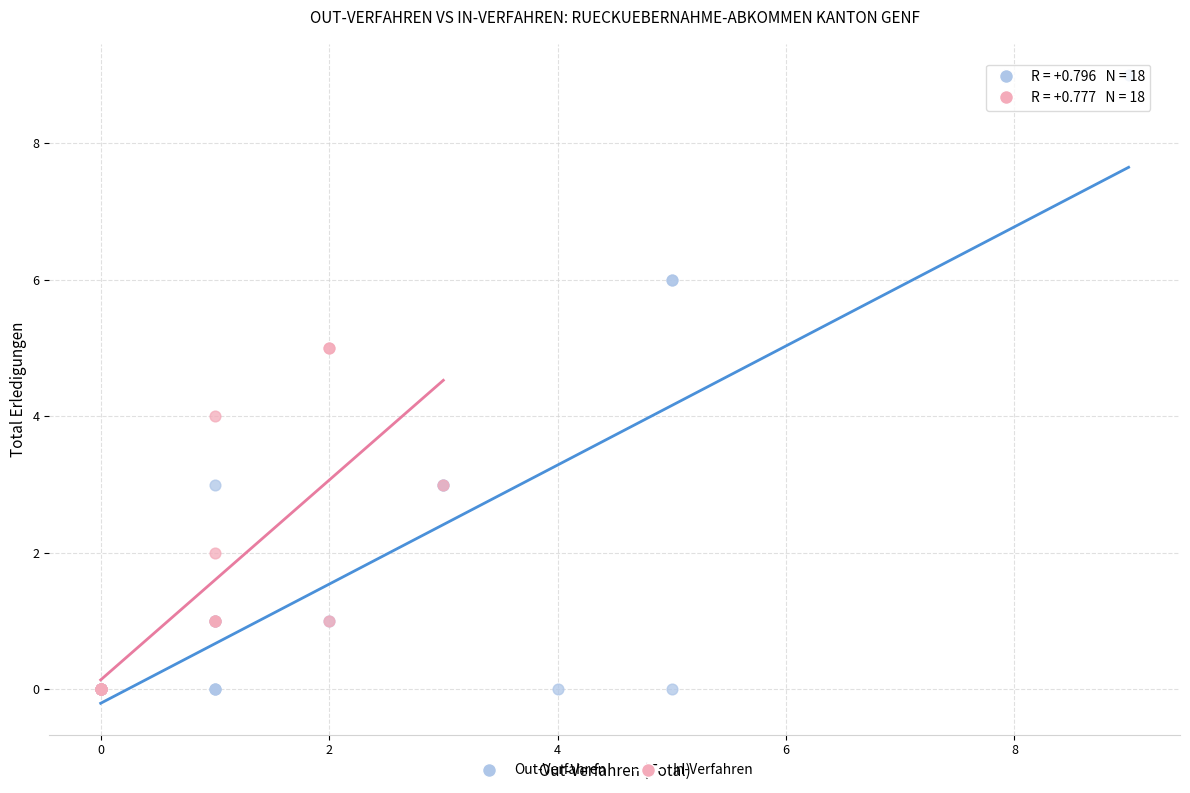

Which series reaches the maximum Y coordinate?

Out-Verfahren